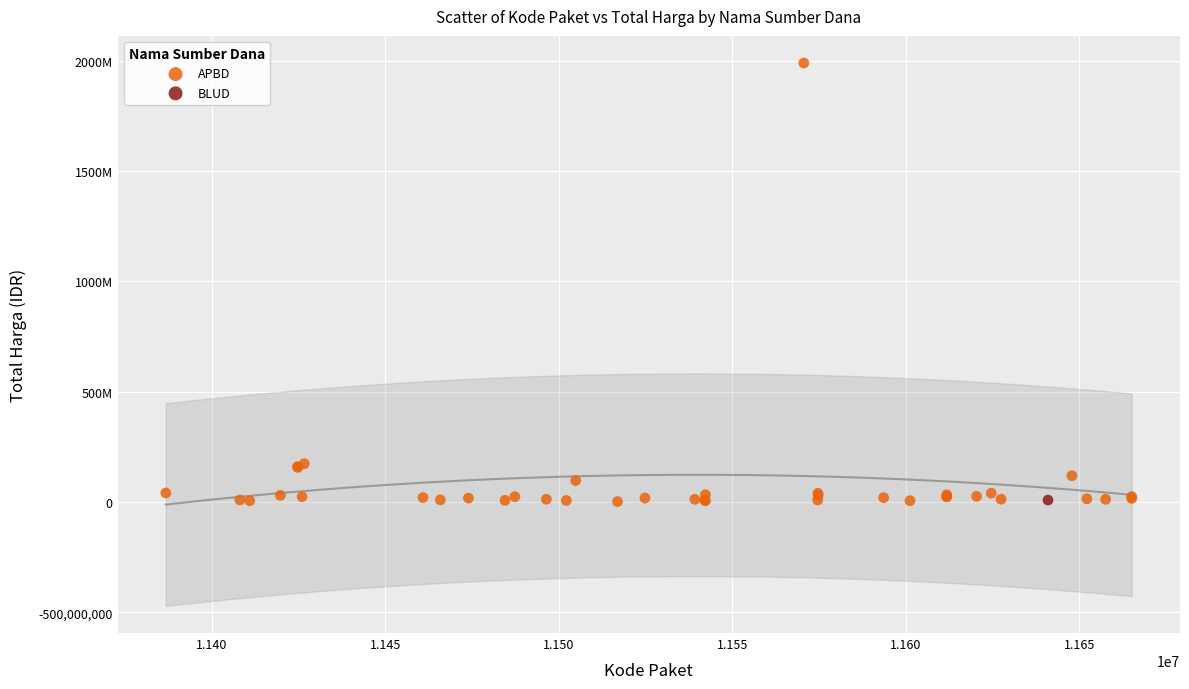

What are all the series names shown in the legend?

APBD, BLUD